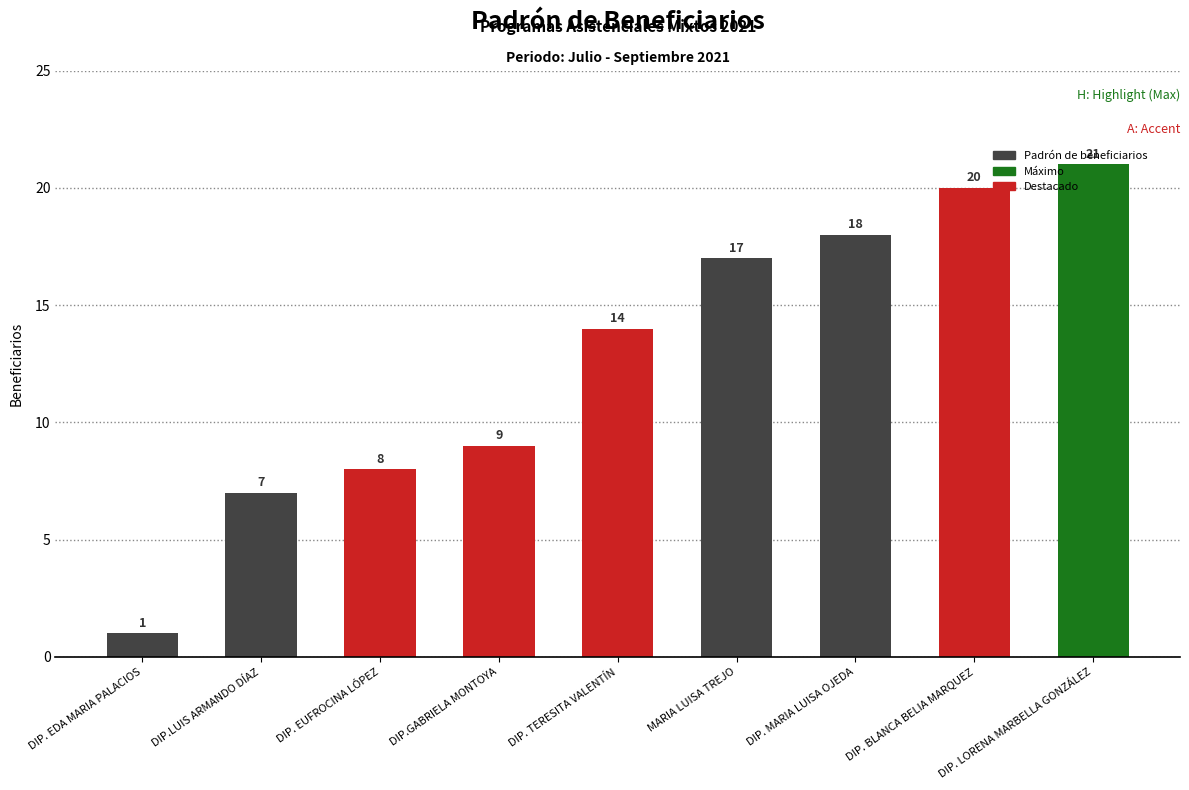

Does the chart contain any negative values?

No